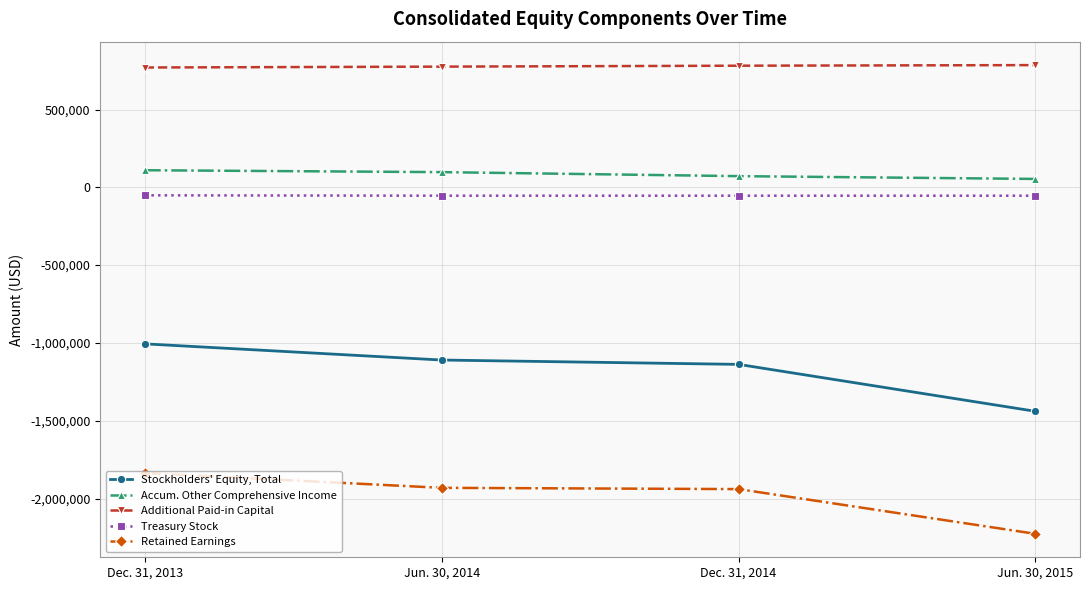

How many lines are shown in the chart?

5